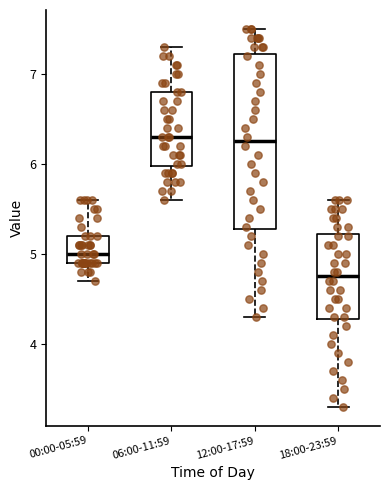

Reading left to right, transcribe this box plot: for each box, give where its median line is, the range the box spans, and where its two whiskers end, as read against the y-axis. The values are not printed on the chart, so give them approximately, as read against the axis.

00:00-05:59: median 5.0, box 4.9 to 5.2, whiskers 4.7 to 5.6
06:00-11:59: median 6.3, box 6.0 to 6.8, whiskers 5.6 to 7.3
12:00-17:59: median 6.3, box 5.3 to 7.2, whiskers 4.3 to 7.5
18:00-23:59: median 4.8, box 4.3 to 5.2, whiskers 3.3 to 5.6